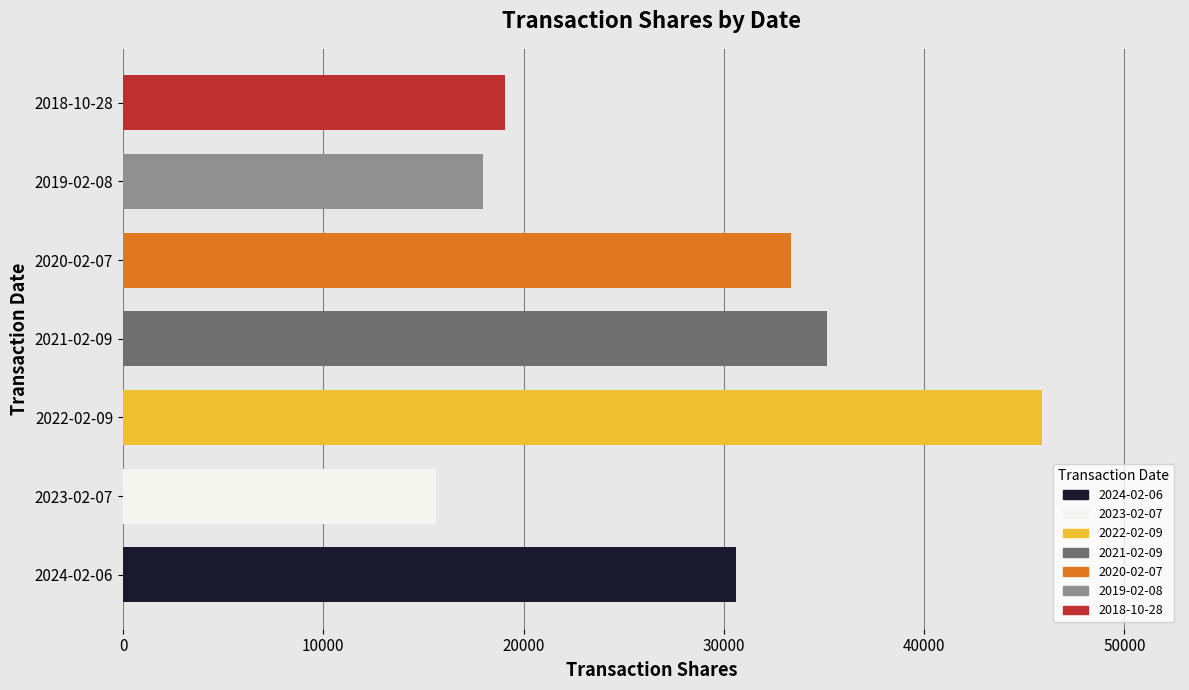

Rank the categories by value from lowest to highest.

2023-02-07, 2019-02-08, 2018-10-28, 2024-02-06, 2020-02-07, 2021-02-09, 2022-02-09